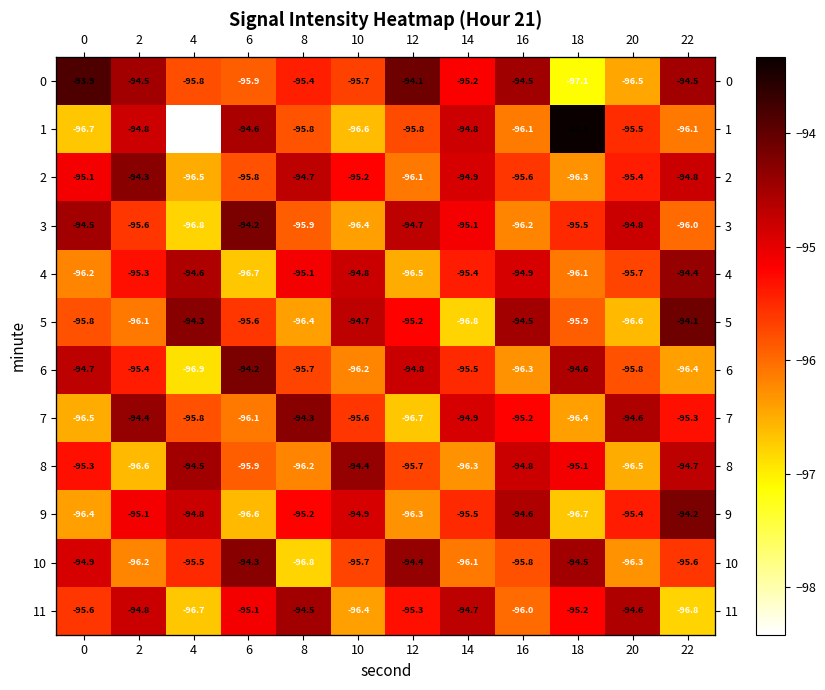

Is it true that 1 equals -98.4 at 4?

True